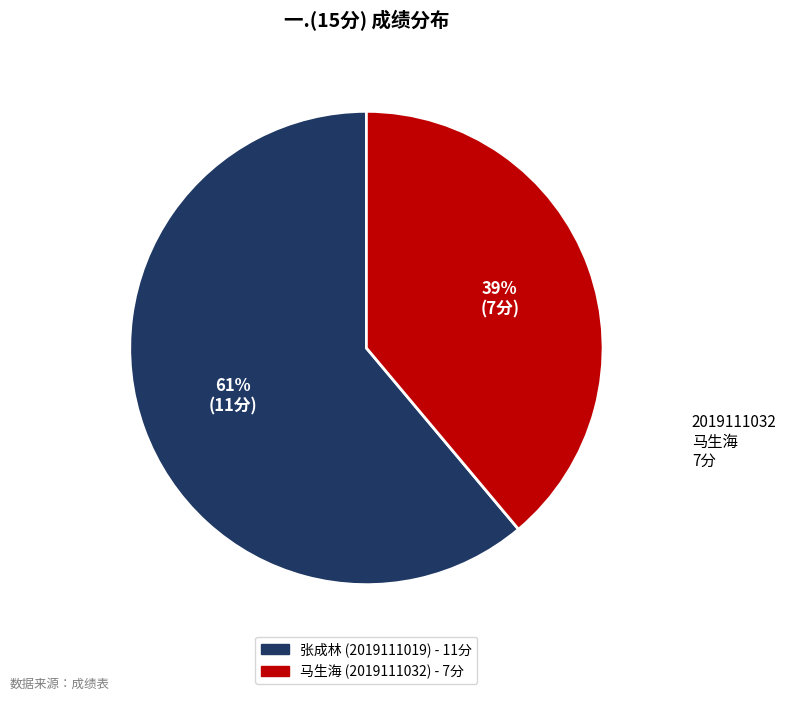

Does any single category account for the majority?

Yes